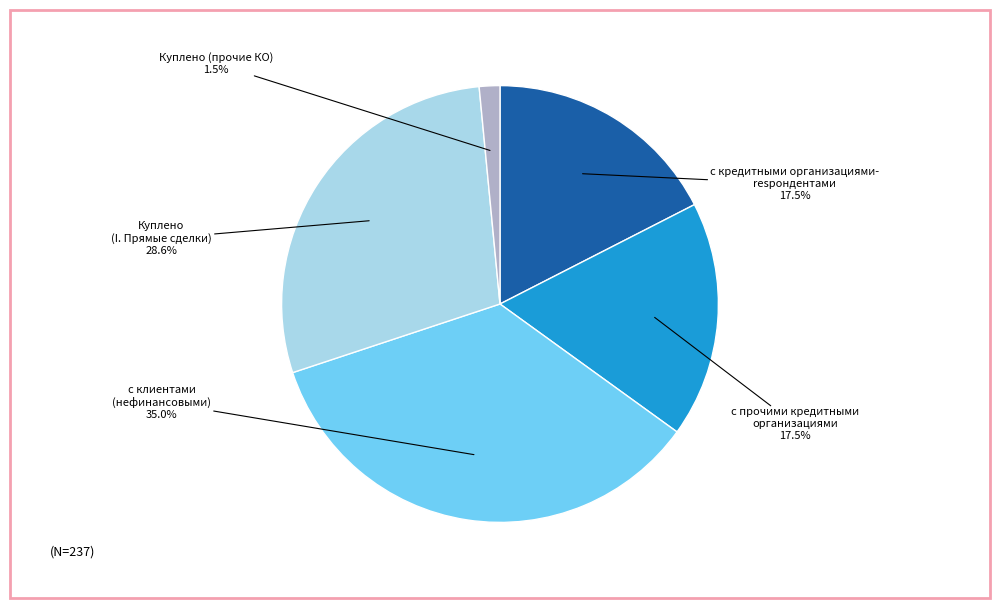

Is there any slice that represents more than half of the pie?

No